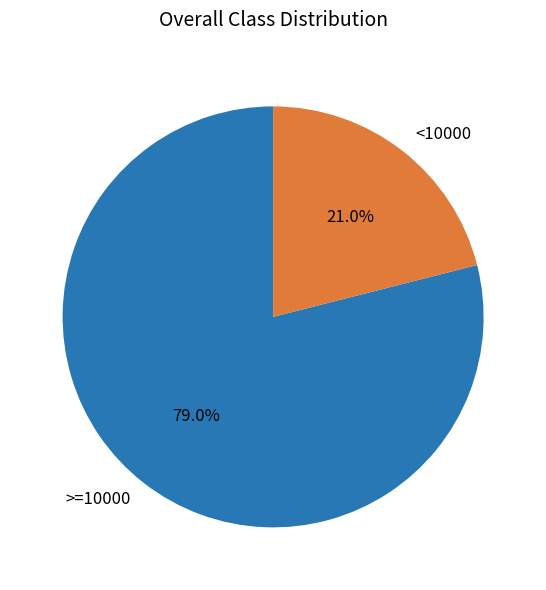

What is the total percentage of >=10000 and <10000?

100.0%